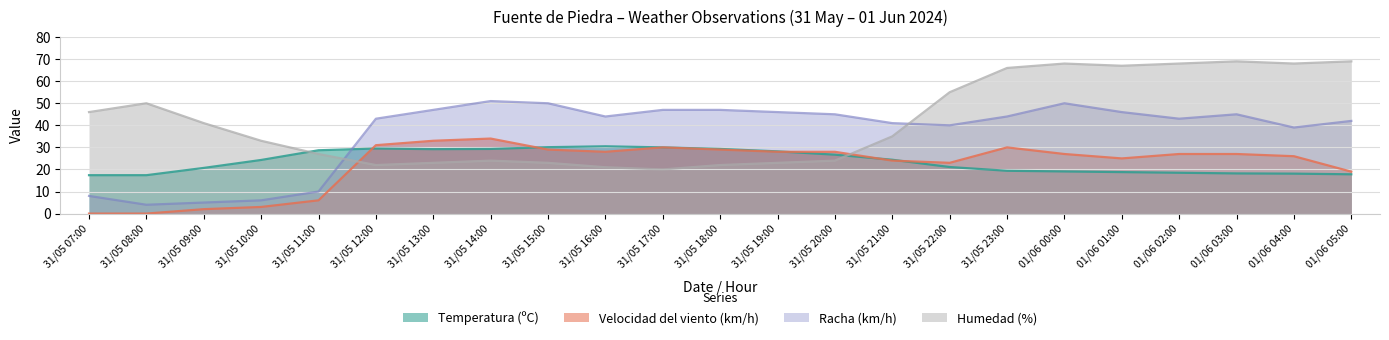

Which has a higher value, 31/05 17:00 or 31/05 12:00?

31/05 17:00